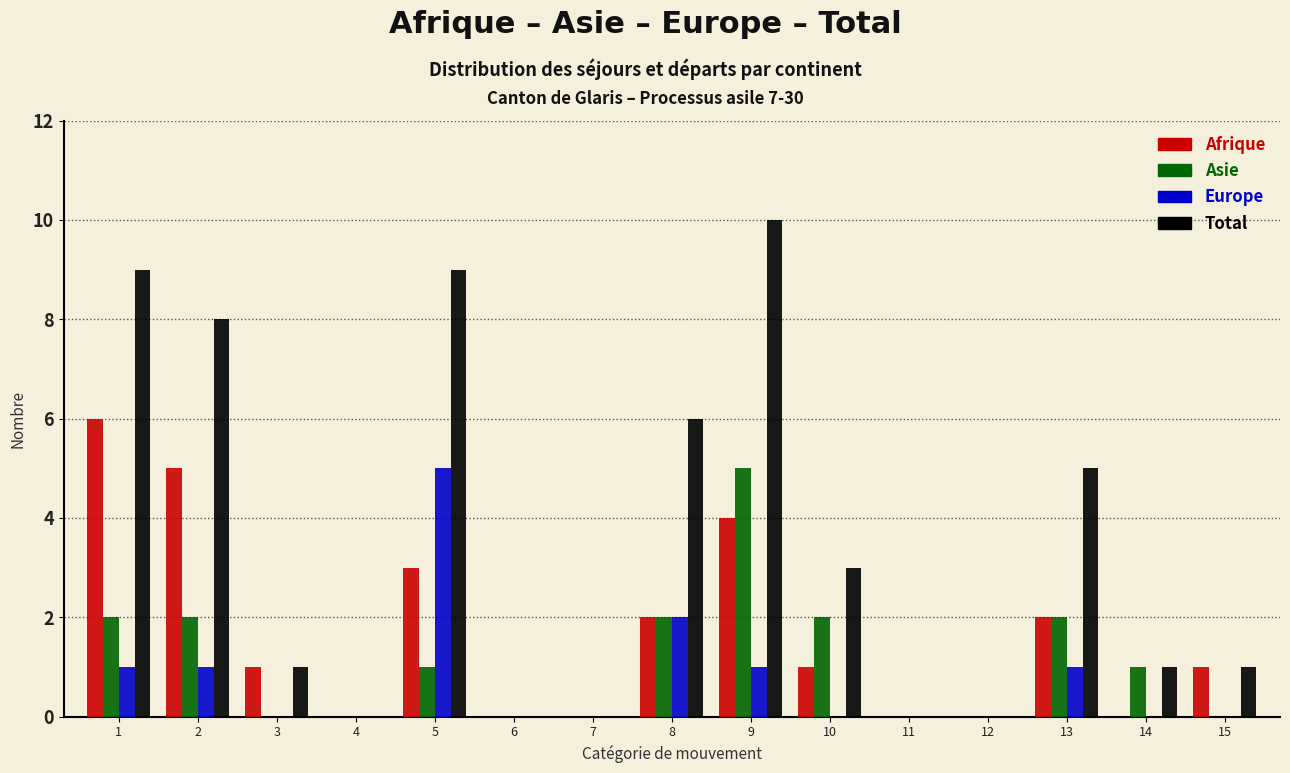

Is it true that Total equals -5 at 7?

False